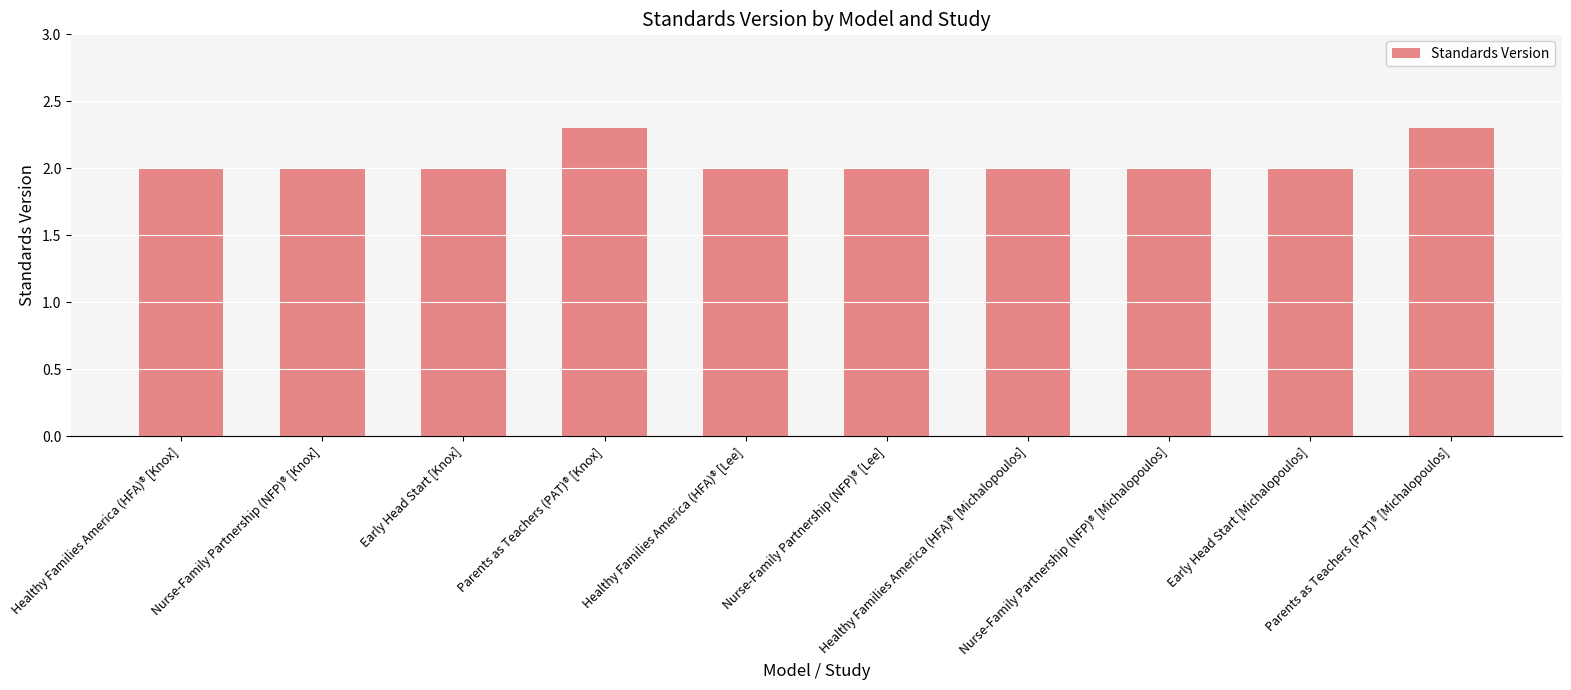

What is the difference between the second highest and second lowest values?

0.3